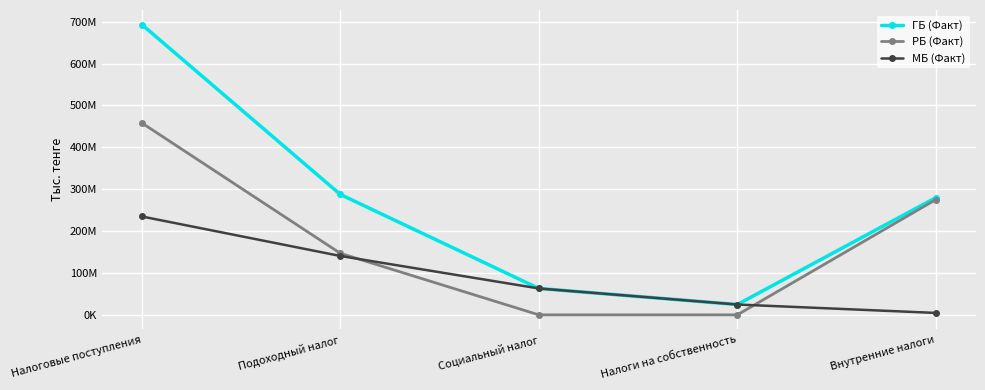

True or false: ГБ (Факт) and РБ (Факт) intersect in this chart.

False